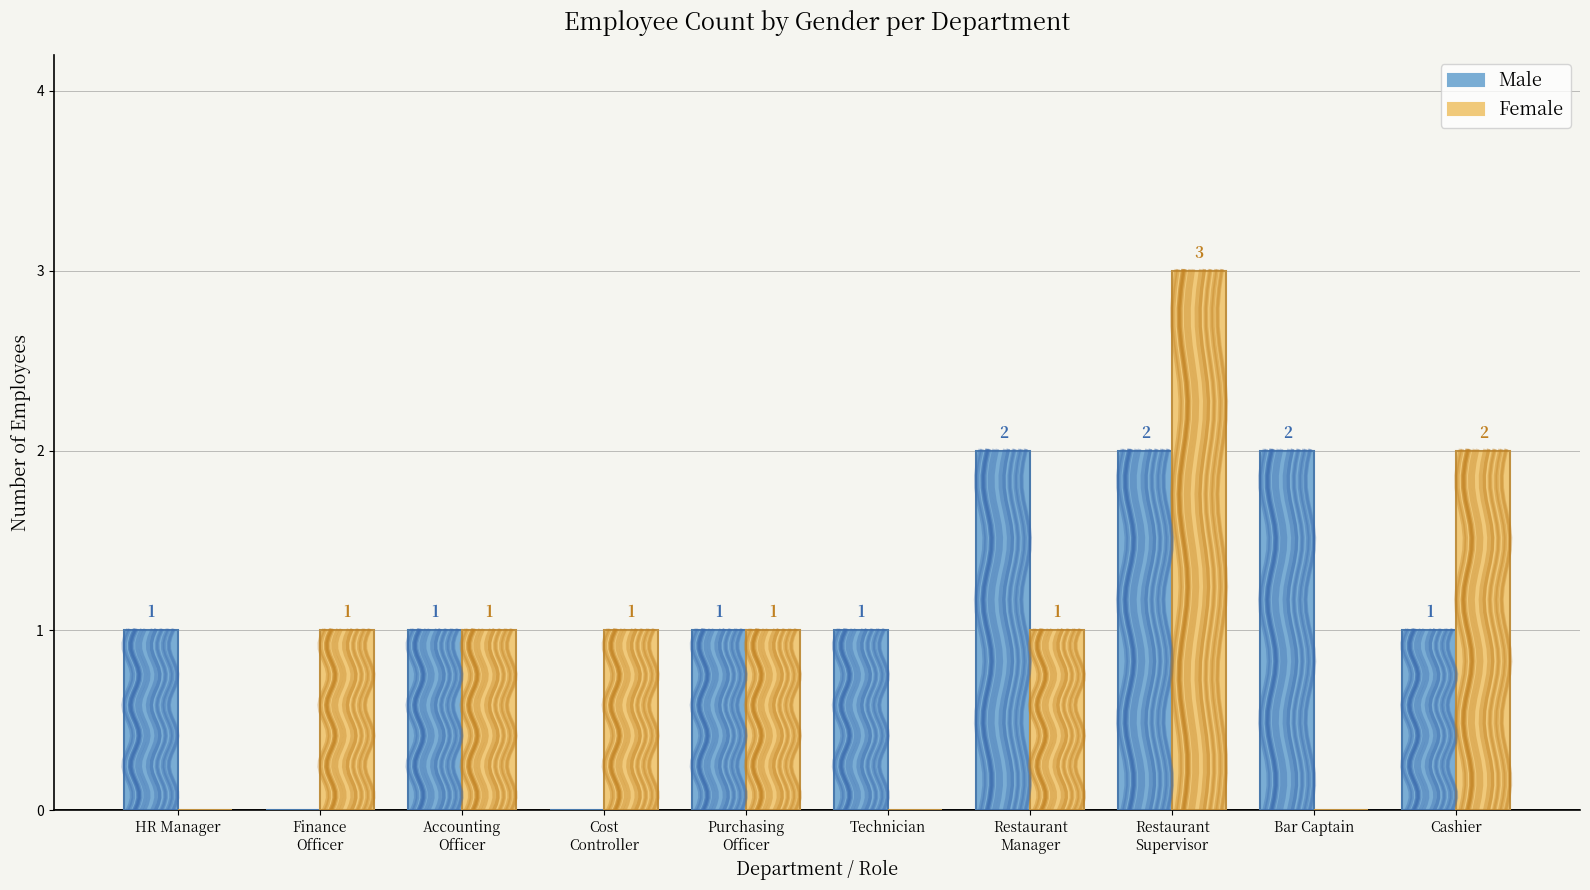

Which has a higher value, Purchasing
Officer or Technician?

Purchasing
Officer